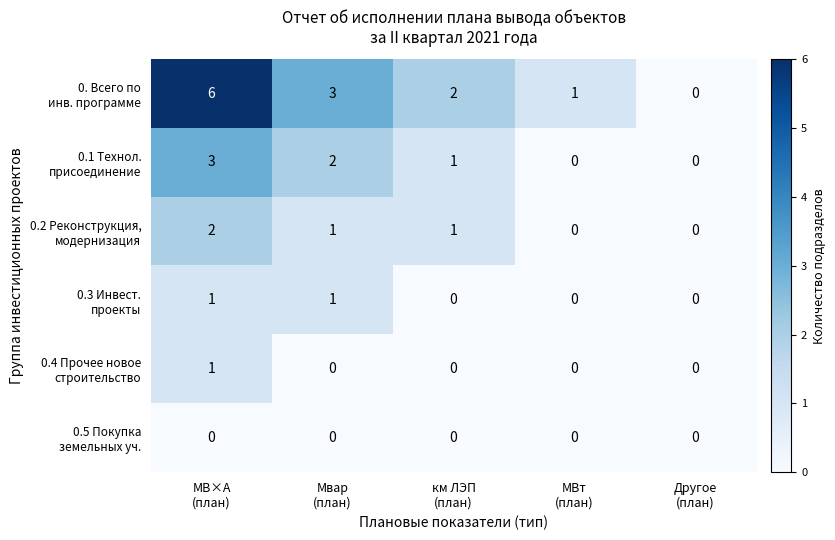

What is the greatest value displayed?

6